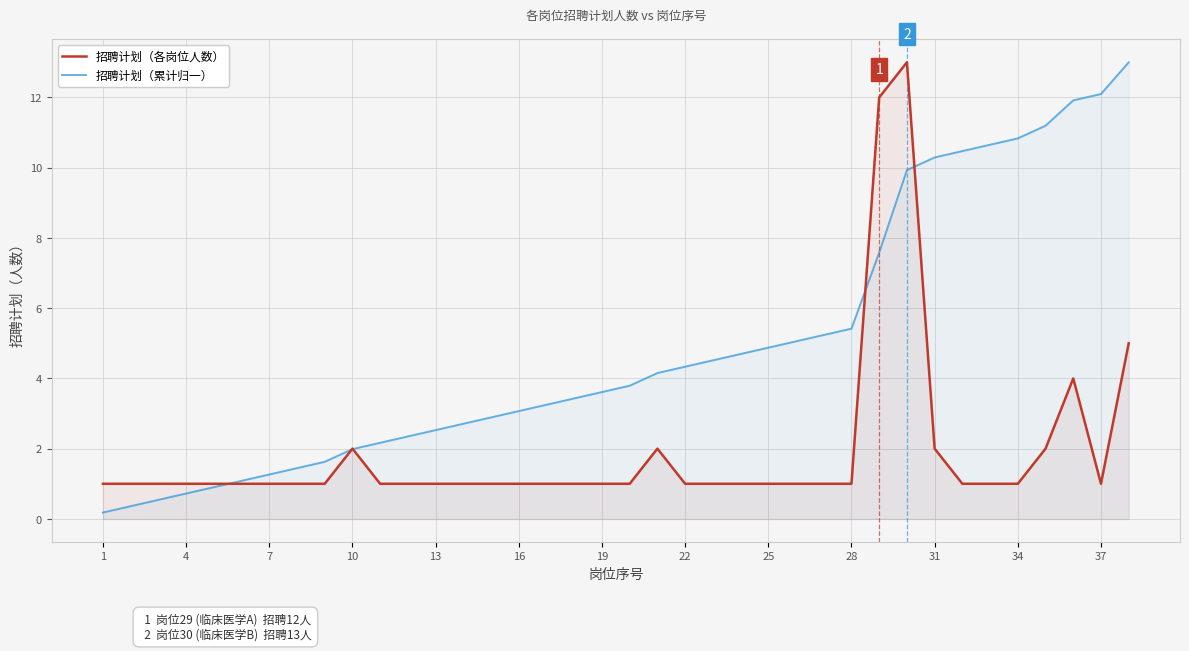

In 招聘计划（各岗位人数）, how many points are higher than both neighbors (excluding endpoints)?

4